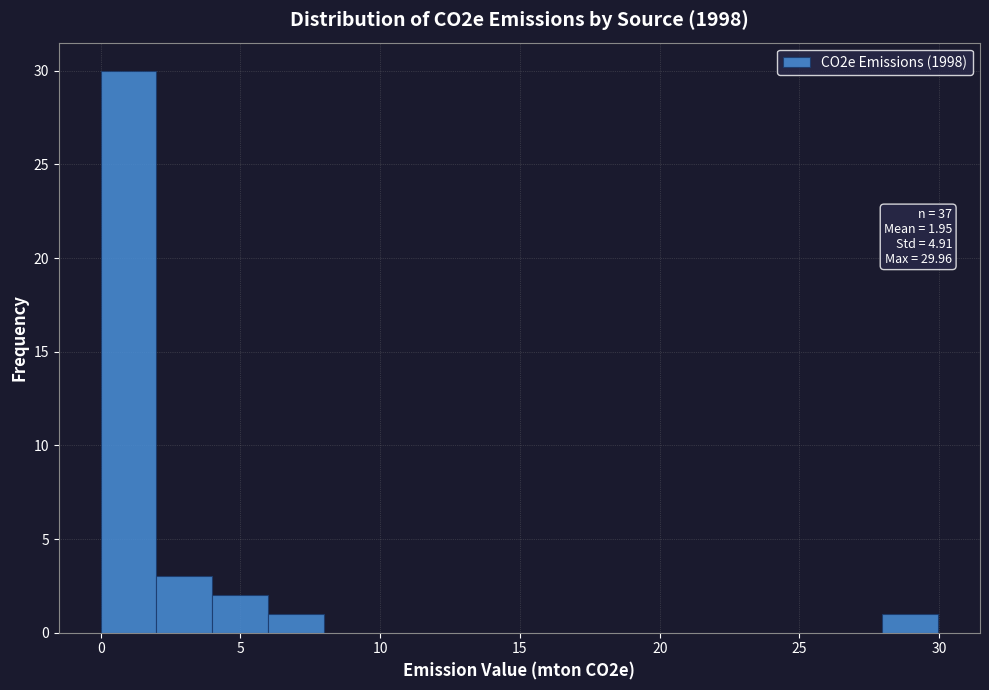

Read against the x-axis, roughly where is the centre of the tallest bar?

1.0